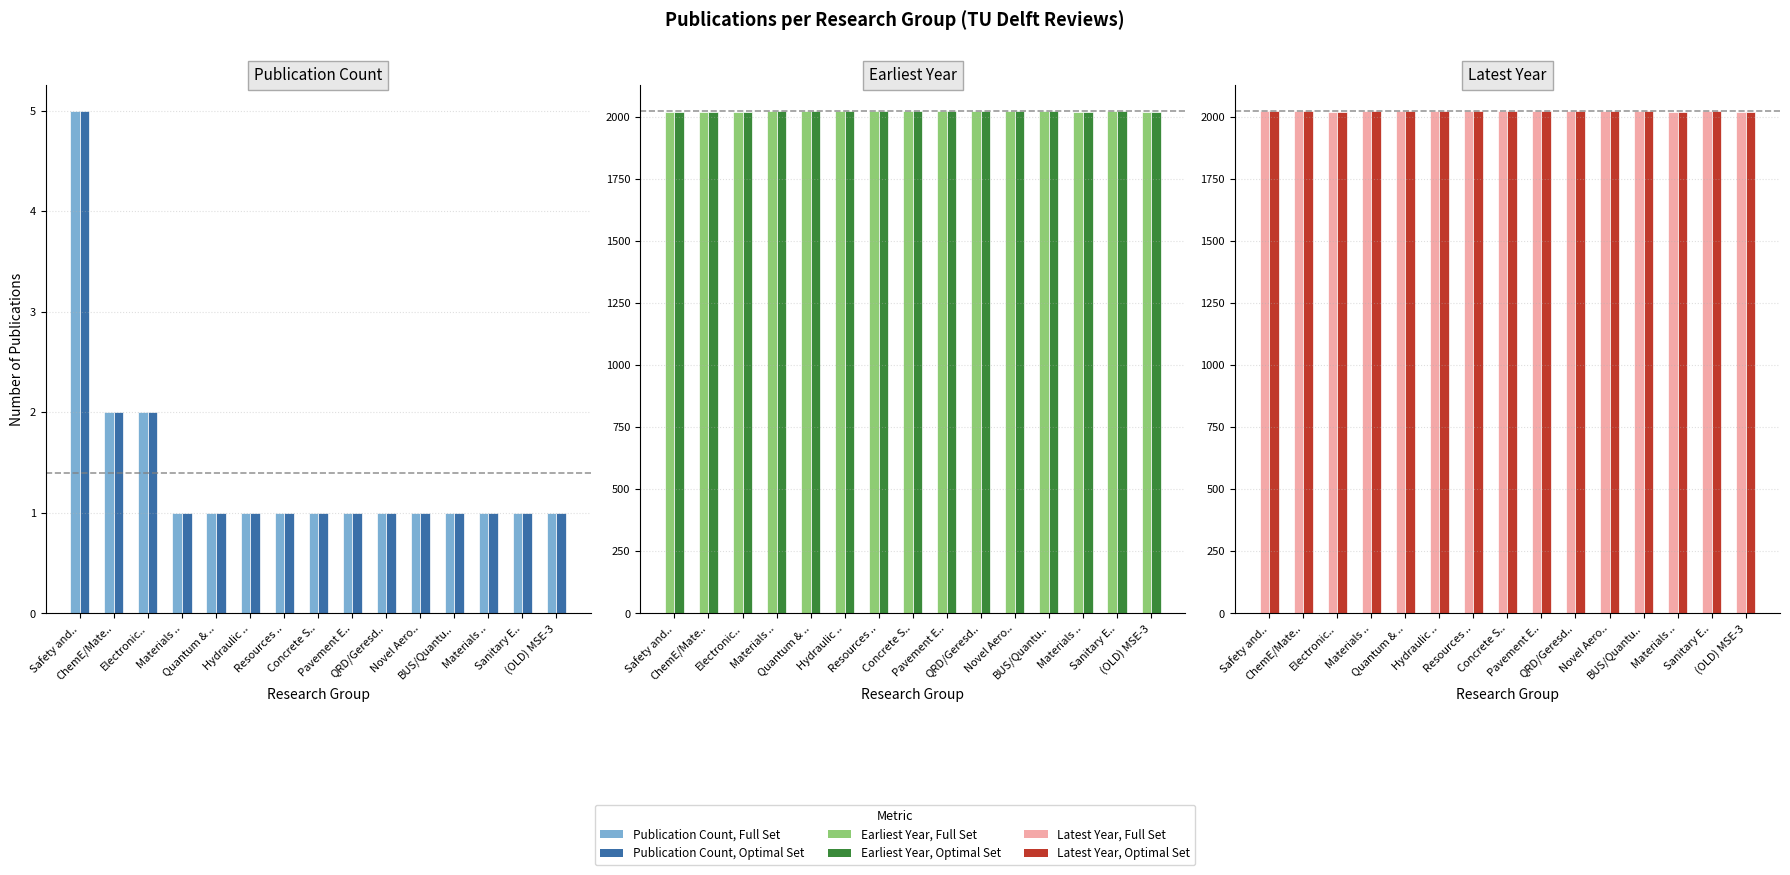

True or false: Latest Year, Optimal Set has a value of 2022 at Hydraulic ...

True